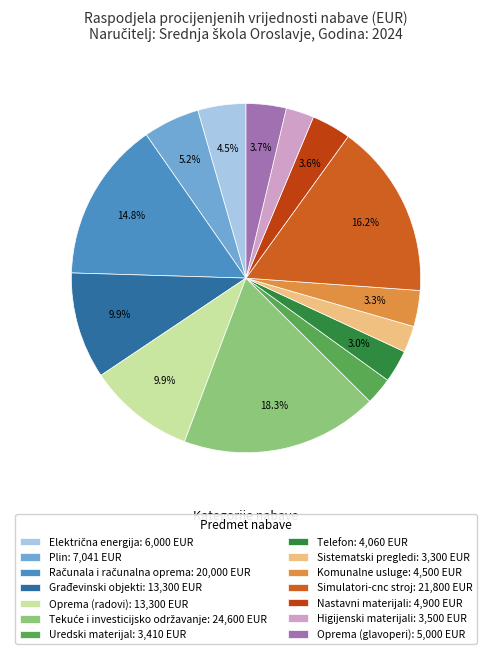

Does Simulatori-cnc stroj represent more than half of the total?

No